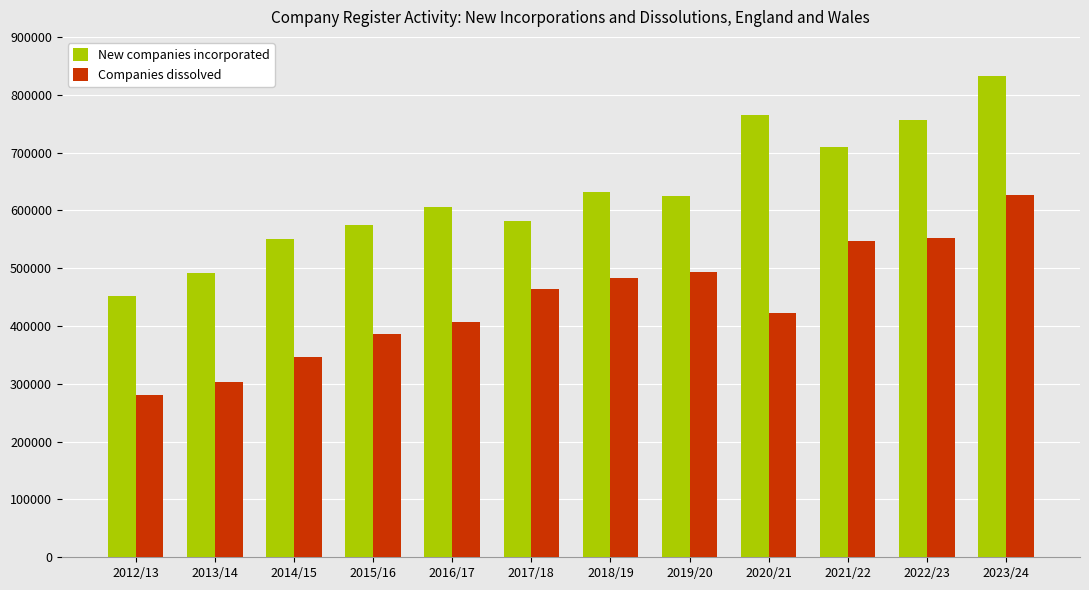

What are all the series names shown in the legend?

New companies incorporated, Companies dissolved